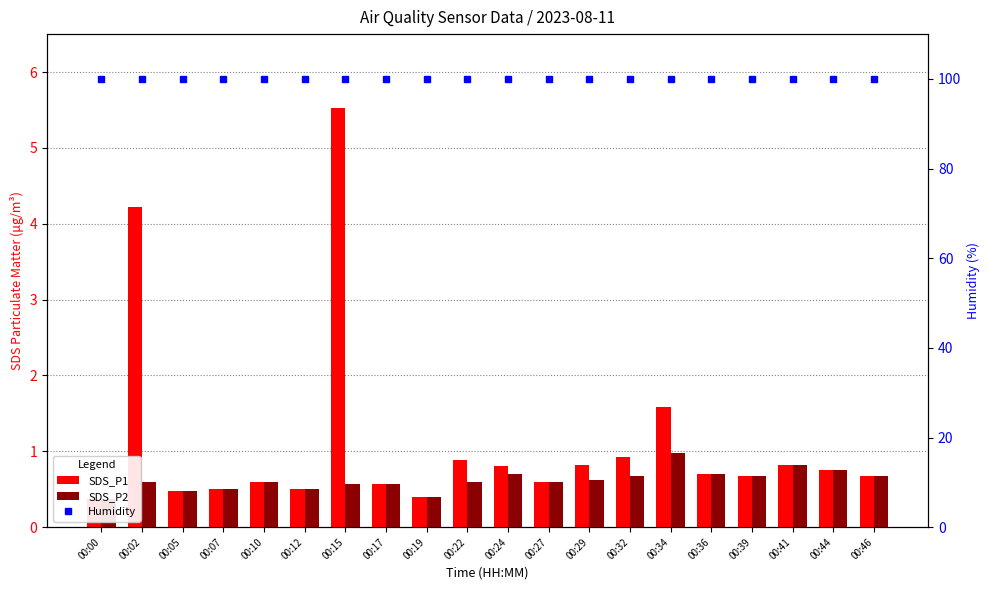

At which category is the sum across all series the highest?

00:15